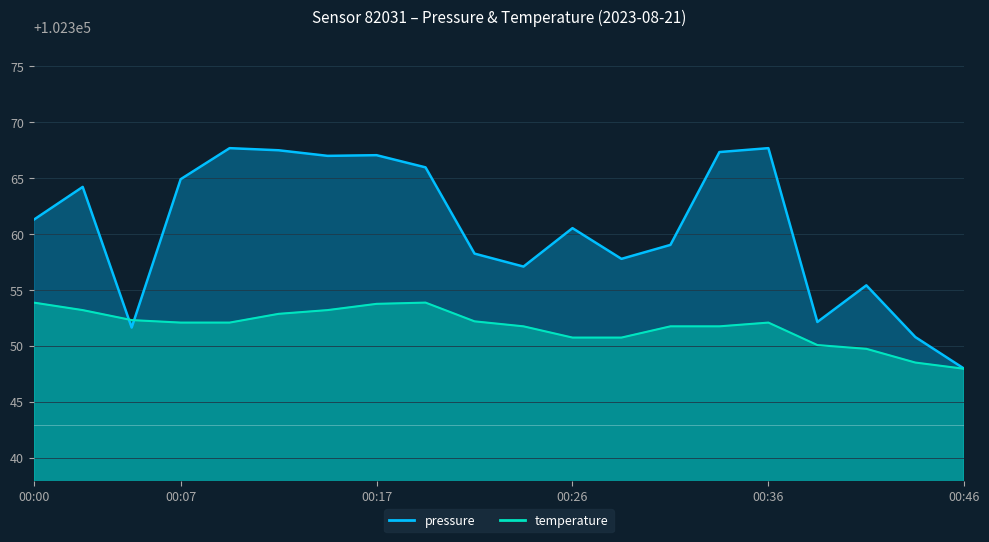

At which category is the sum across all series the highest?

00:17